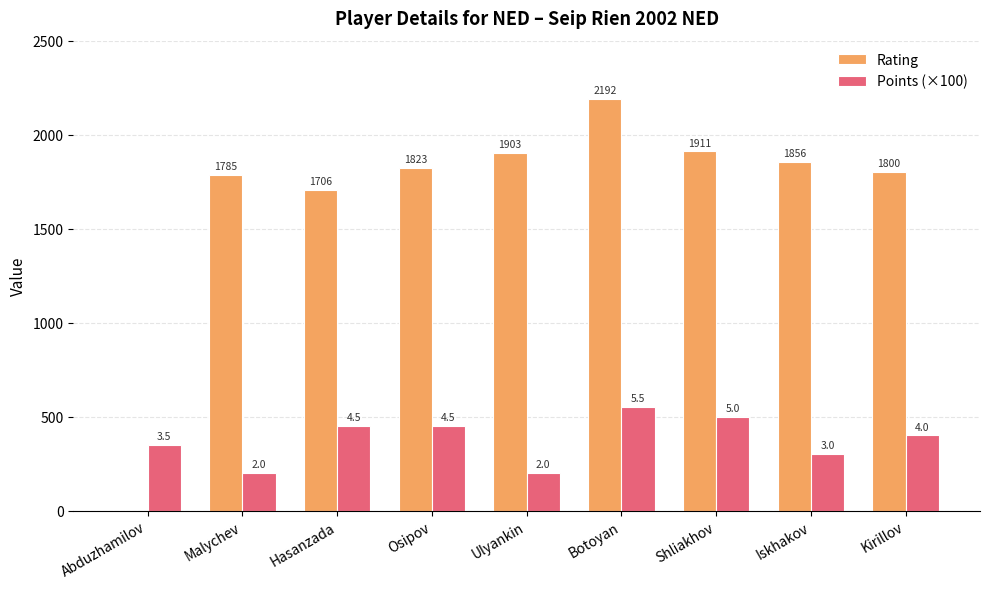

What is the average value of the Points (×100) series?

378